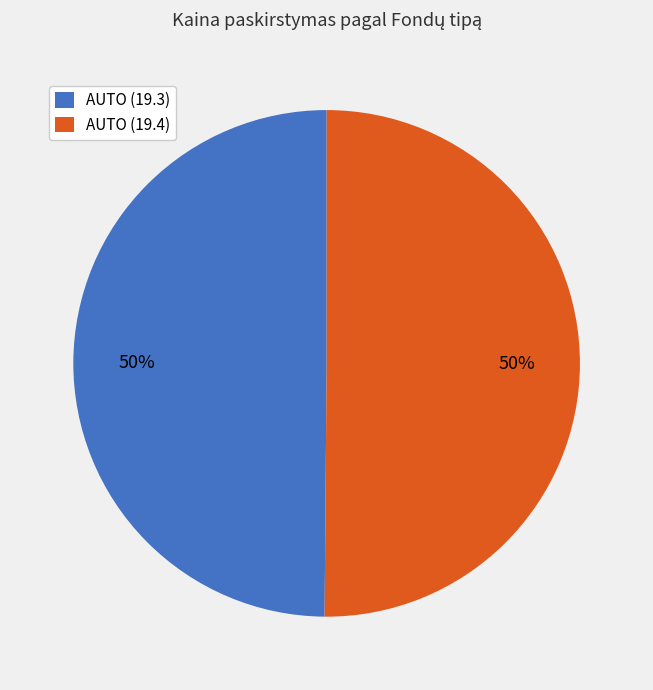

Approximately how many times larger is the value at AUTO (19.3) compared to AUTO (19.4)?

1.0